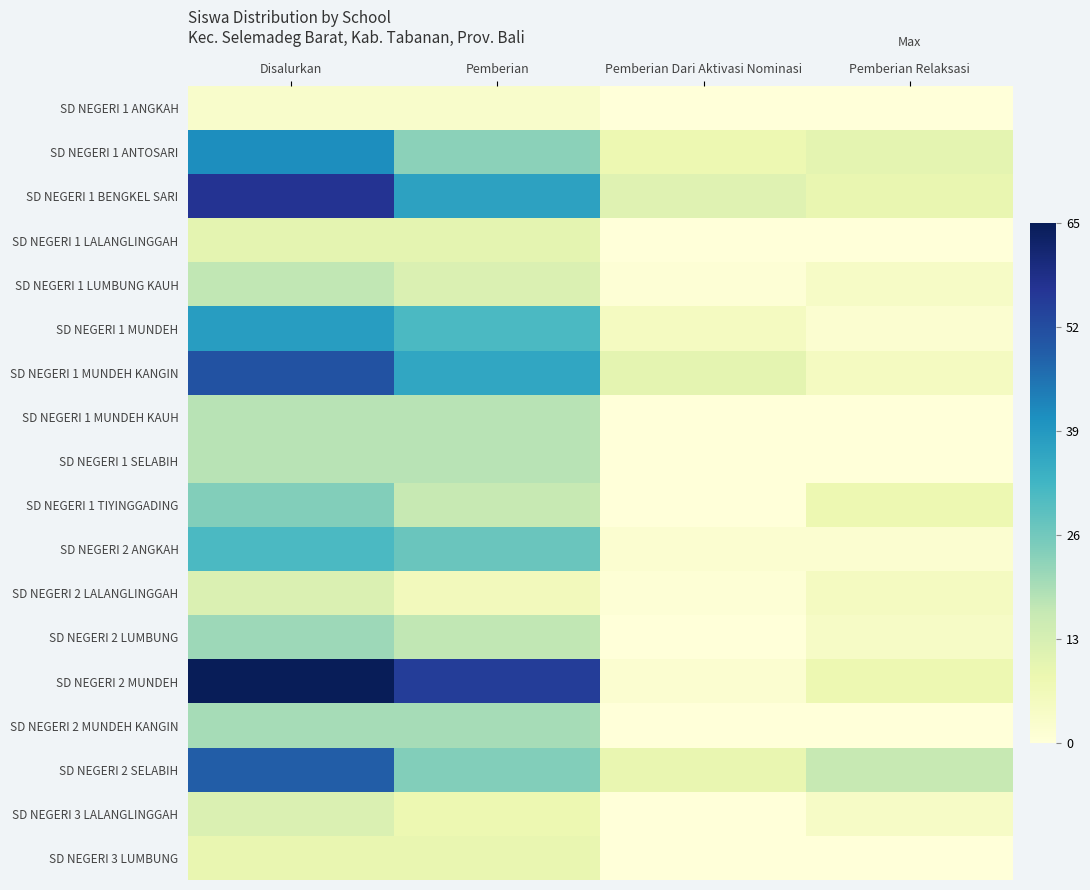

At how many categories does at least one series exceed 28?

2